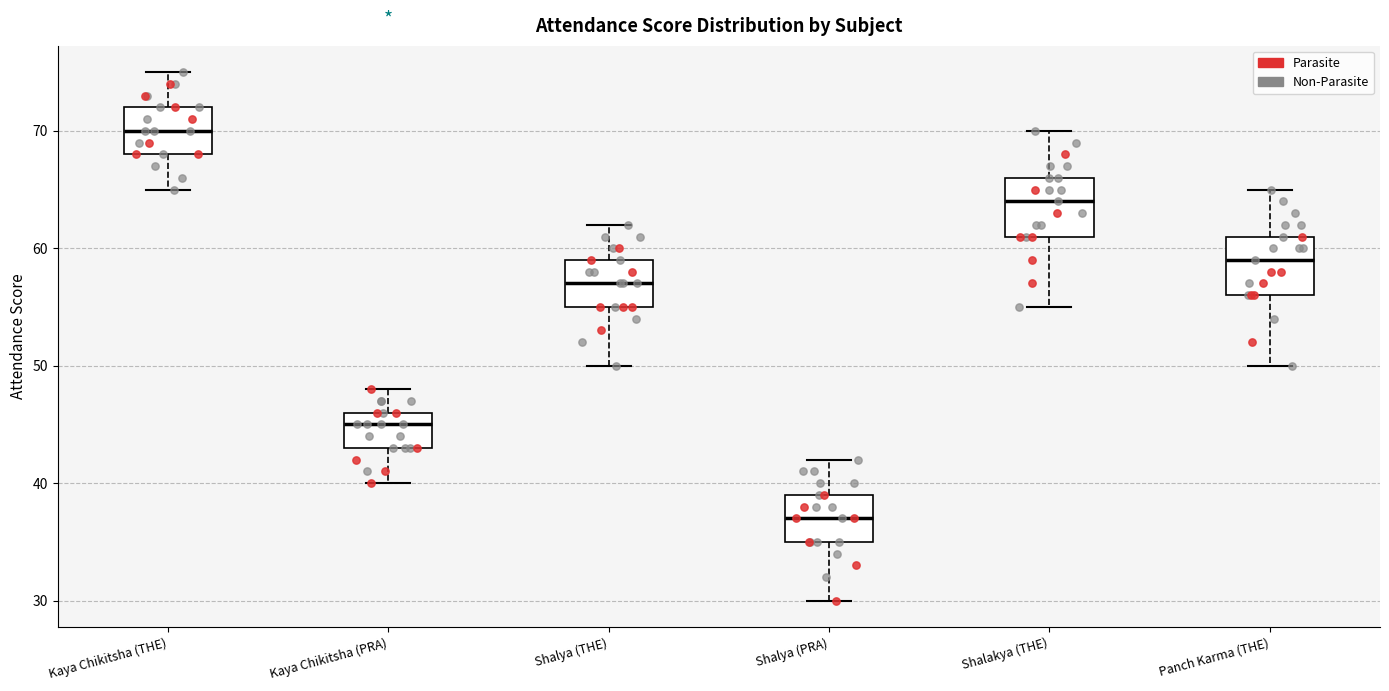

Which box's median line is the lowest?

Shalya (PRA)